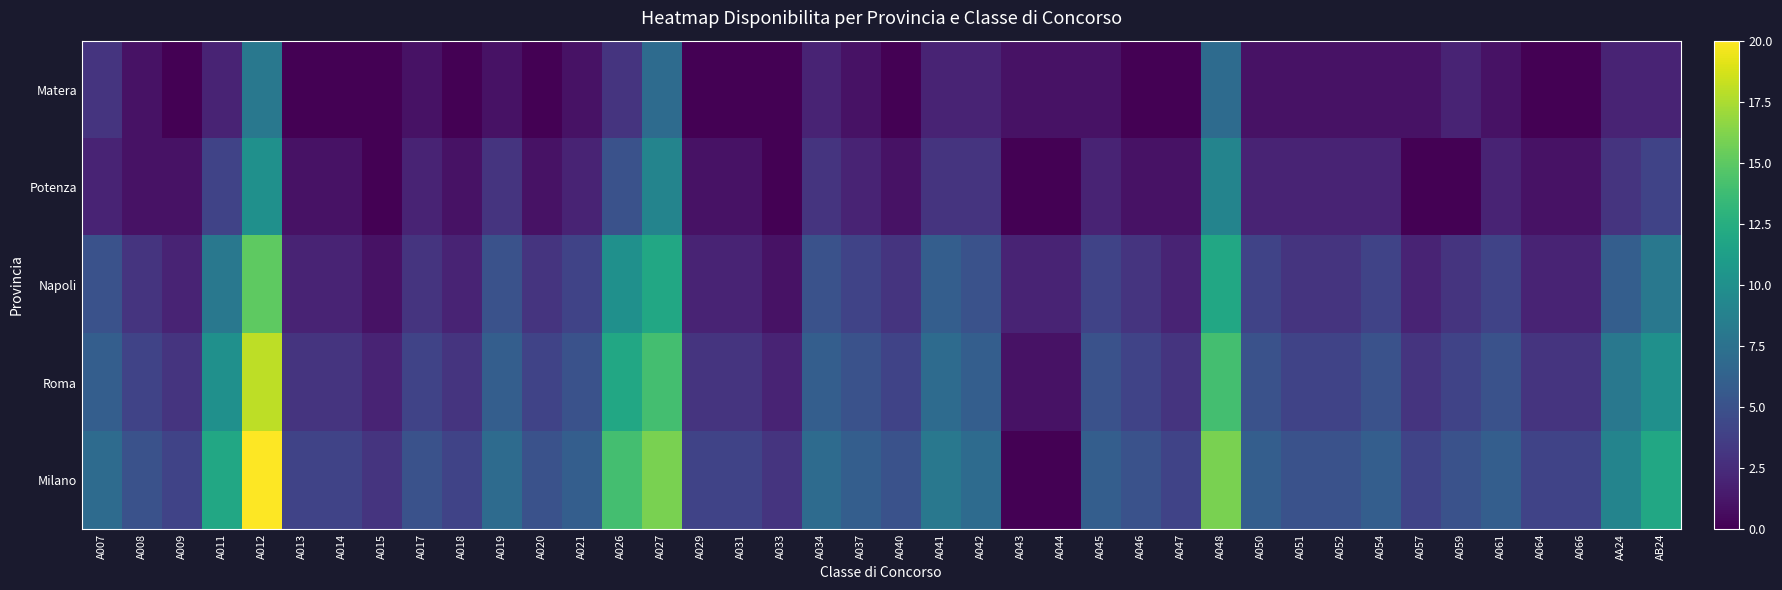

Reading left to right, transcribe all the data shown in this chart.

Matera: A007=3	A008=1	A009=0	A011=2	A012=8	A013=0	A014=0	A015=0	A017=1	A018=0	A019=1	A020=0	A021=1	A026=3	A027=7	A029=0	A031=0	A033=0	A034=2	A037=1	A040=0	A041=2	A042=2	A043=1	A044=1	A045=1	A046=0	A047=0	A048=7	A050=1	A051=1	A052=1	A054=1	A057=1	A059=2	A061=1	A064=0	A066=0	AA24=2	AB24=2
Potenza: A007=2	A008=1	A009=1	A011=4	A012=10	A013=1	A014=1	A015=0	A017=2	A018=1	A019=3	A020=1	A021=2	A026=5	A027=9	A029=1	A031=1	A033=0	A034=3	A037=2	A040=1	A041=3	A042=3	A043=0	A044=0	A045=2	A046=1	A047=1	A048=9	A050=2	A051=2	A052=2	A054=2	A057=0	A059=0	A061=2	A064=1	A066=1	AA24=3	AB24=4
Napoli: A007=5	A008=3	A009=2	A011=8	A012=15	A013=2	A014=2	A015=1	A017=3	A018=2	A019=5	A020=3	A021=4	A026=10	A027=12	A029=2	A031=2	A033=1	A034=5	A037=4	A040=3	A041=6	A042=5	A043=2	A044=2	A045=4	A046=3	A047=2	A048=12	A050=4	A051=3	A052=3	A054=4	A057=2	A059=3	A061=4	A064=2	A066=2	AA24=6	AB24=8
Roma: A007=6	A008=4	A009=3	A011=10	A012=18	A013=3	A014=3	A015=2	A017=4	A018=3	A019=6	A020=4	A021=5	A026=12	A027=14	A029=3	A031=3	A033=2	A034=6	A037=5	A040=4	A041=7	A042=6	A043=1	A044=1	A045=5	A046=4	A047=3	A048=14	A050=5	A051=4	A052=4	A054=5	A057=3	A059=4	A061=5	A064=3	A066=3	AA24=8	AB24=10
Milano: A007=7	A008=5	A009=4	A011=12	A012=20	A013=4	A014=4	A015=3	A017=5	A018=4	A019=7	A020=5	A021=6	A026=14	A027=16	A029=4	A031=4	A033=3	A034=7	A037=6	A040=5	A041=8	A042=7	A043=0	A044=0	A045=6	A046=5	A047=4	A048=16	A050=6	A051=5	A052=5	A054=6	A057=4	A059=5	A061=6	A064=4	A066=4	AA24=9	AB24=12